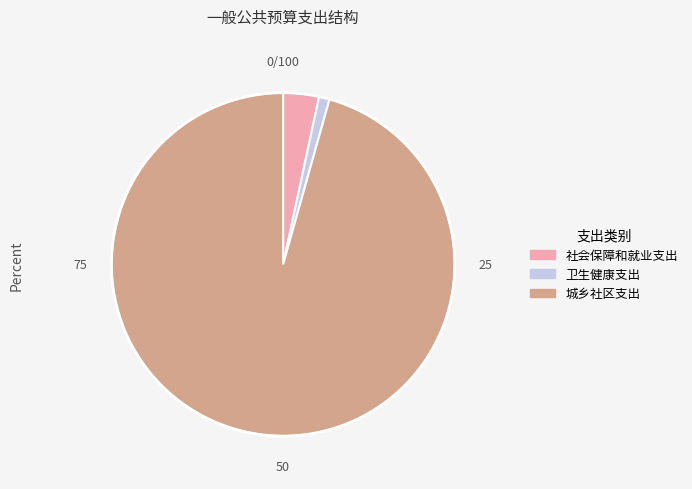

Which slice represents more than half of the pie?

城乡社区支出